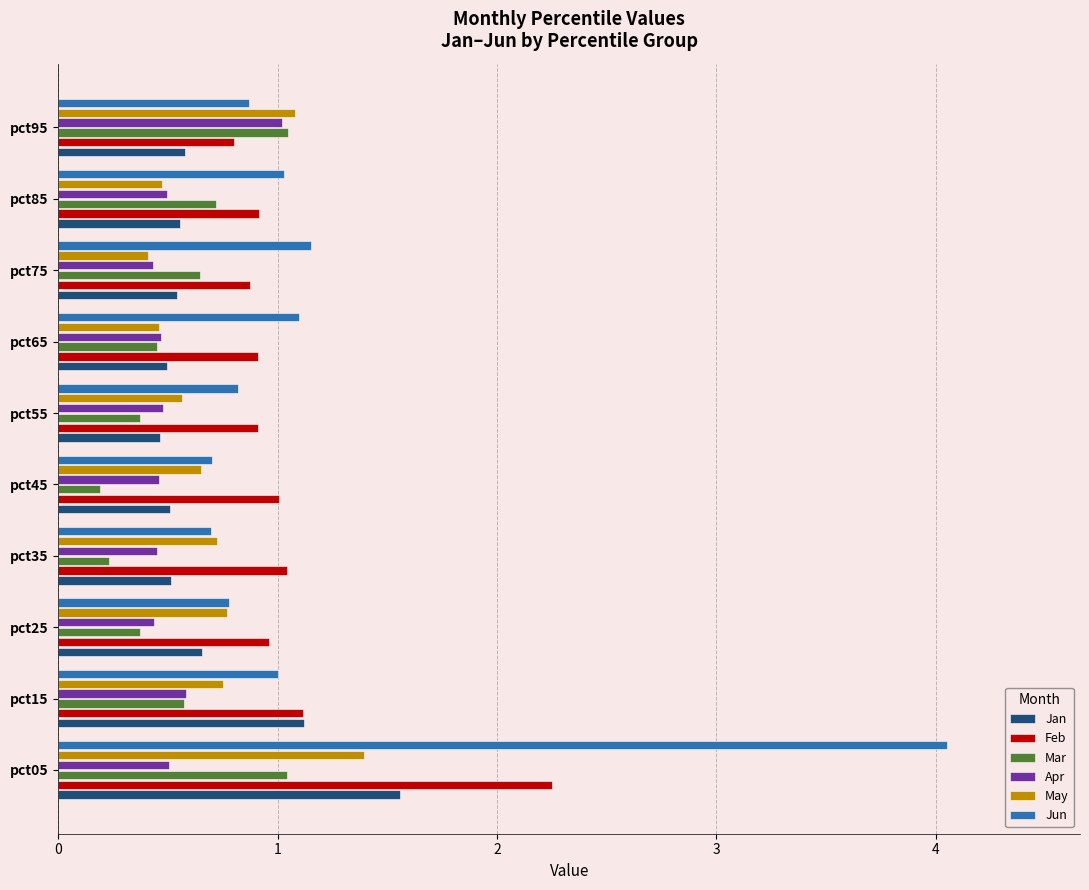

What is the difference between the maximum and minimum values in the Mar series?

0.9